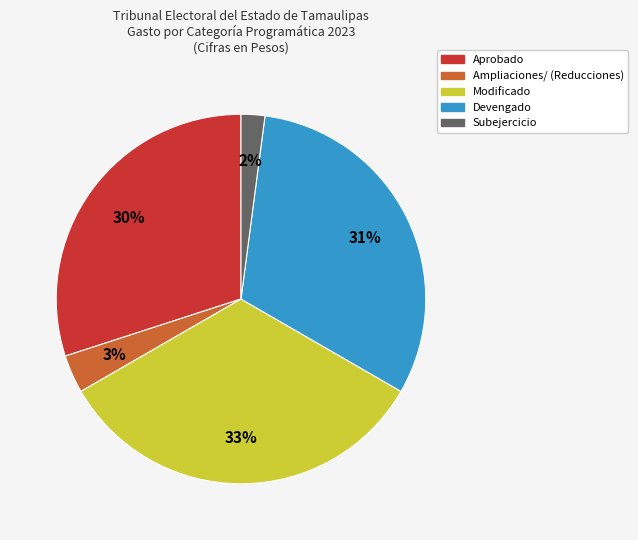

How many segments does this pie chart have?

5